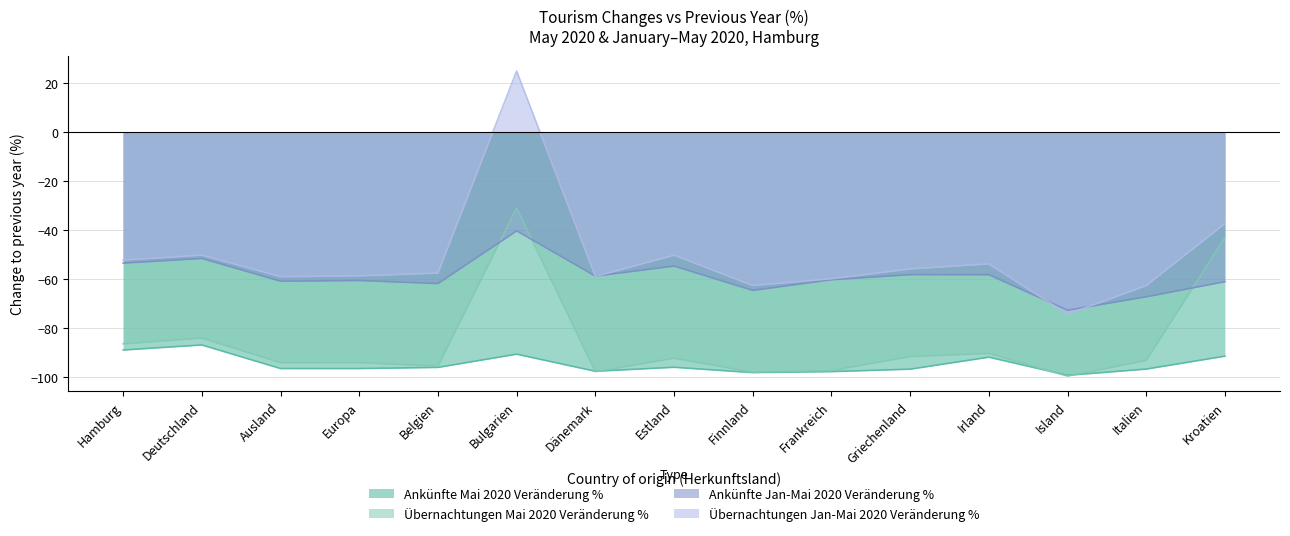

What is the minimum value for Übernachtungen Jan-Mai 2020 Veränderung %?

-74.5